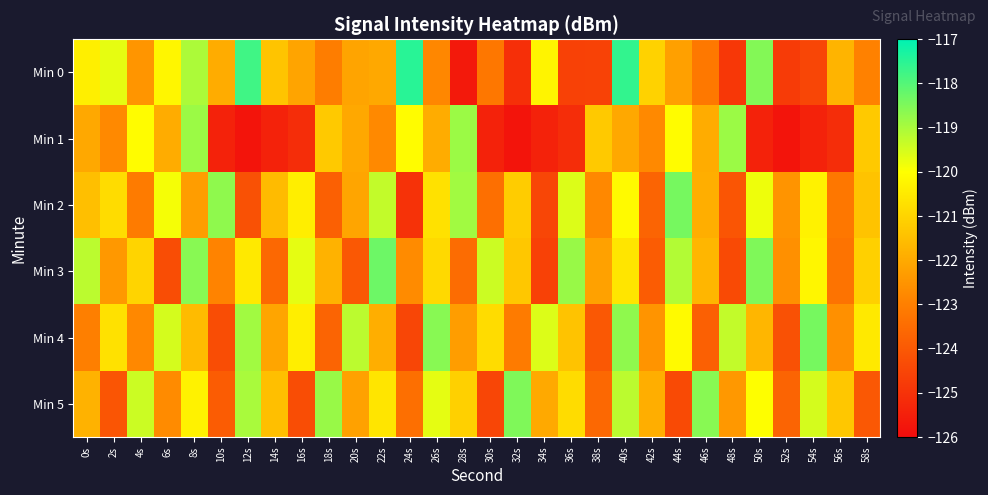

Which series has the widest spread of values?

Min 0